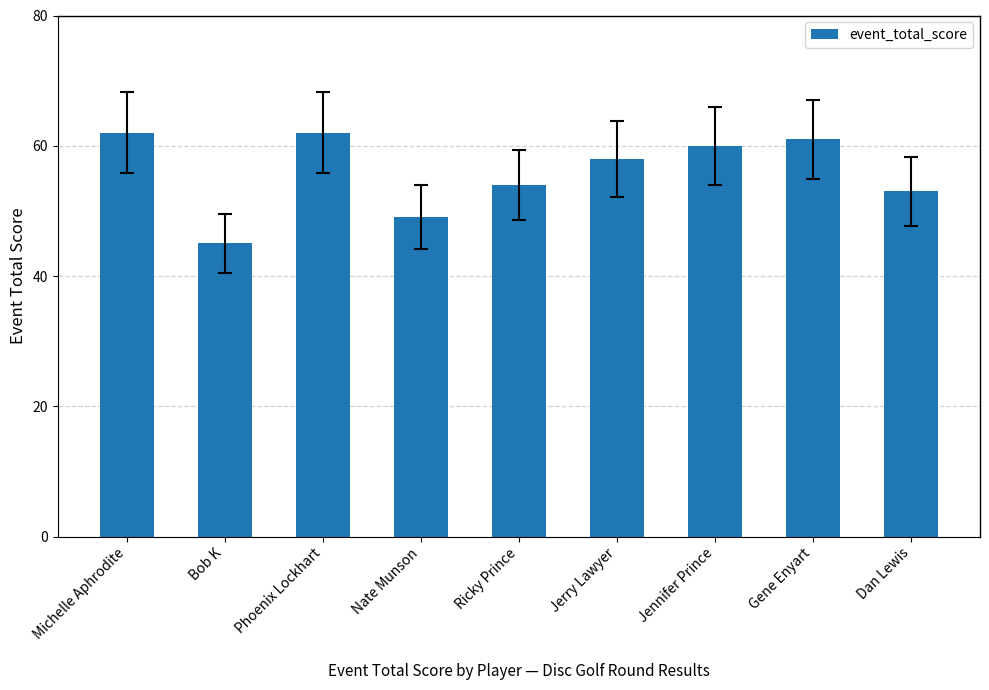

What is the change in value from Bob K to Nate Munson?

+4